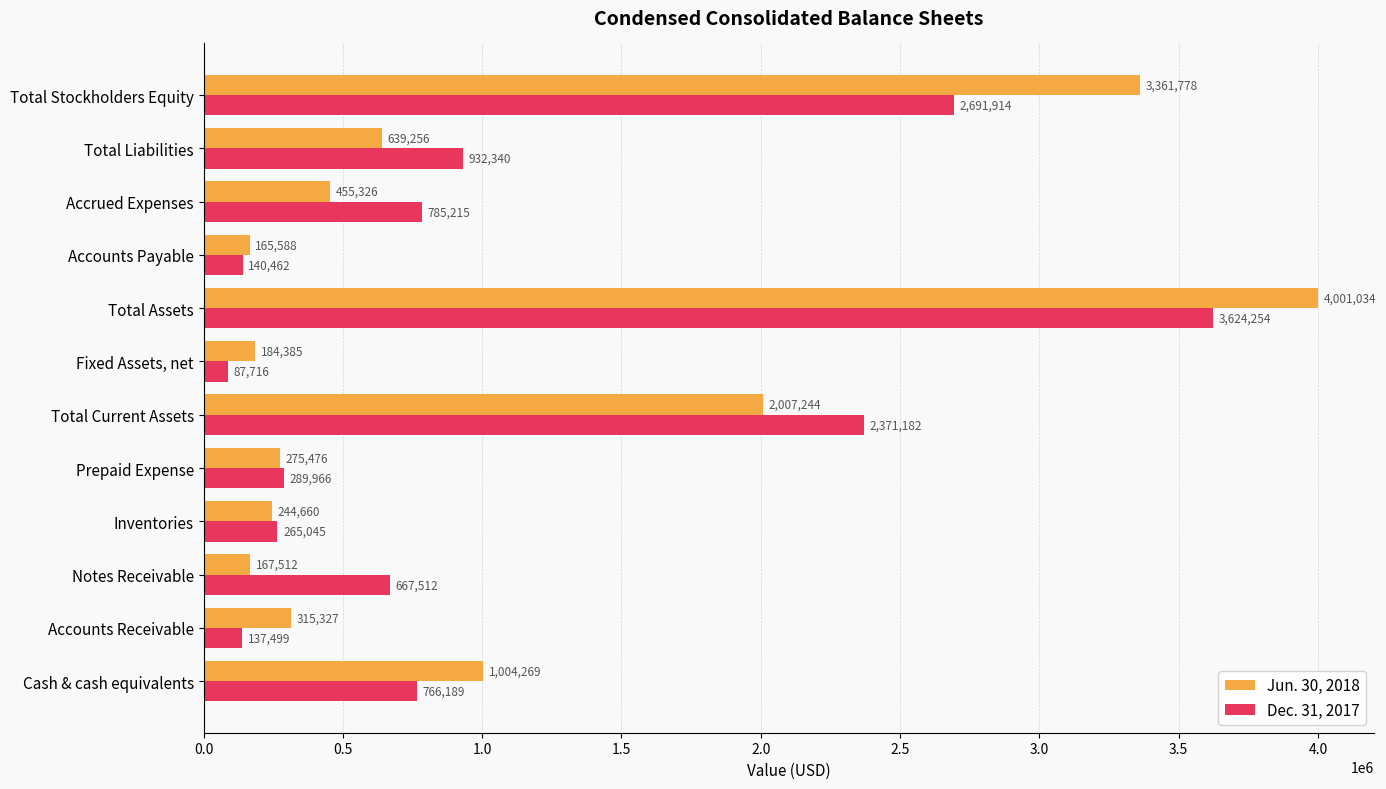

Rank the series at Total Current Assets from lowest to highest value.

Jun. 30, 2018, Dec. 31, 2017